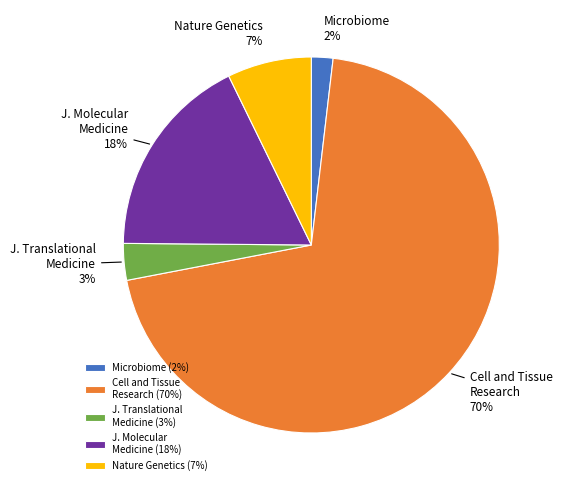

Which has a higher value, Cell and Tissue Research (70%) or Microbiome (2%)?

Cell and Tissue Research (70%)